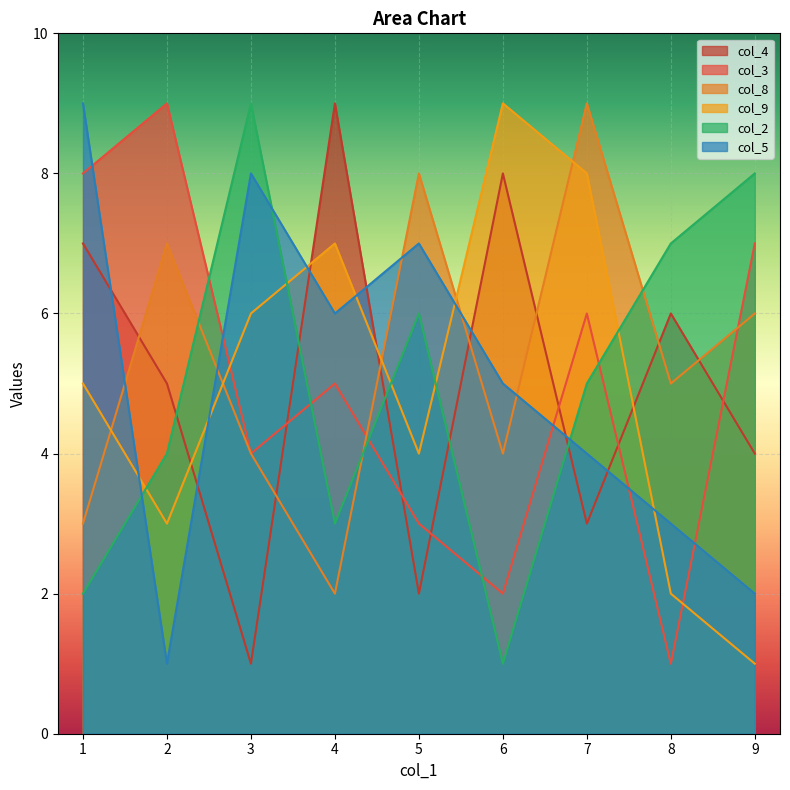

Between 0 and 7, which series saw the biggest shift?

col_8